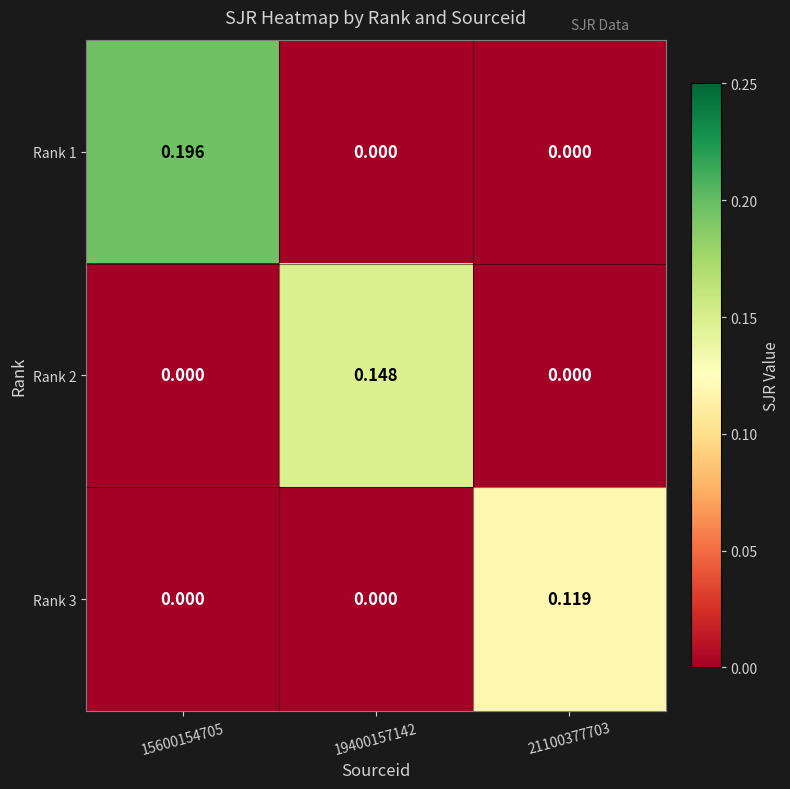

Is the value of Rank 1 at 15600154705 greater than the value of Rank 2 at 15600154705?

Yes